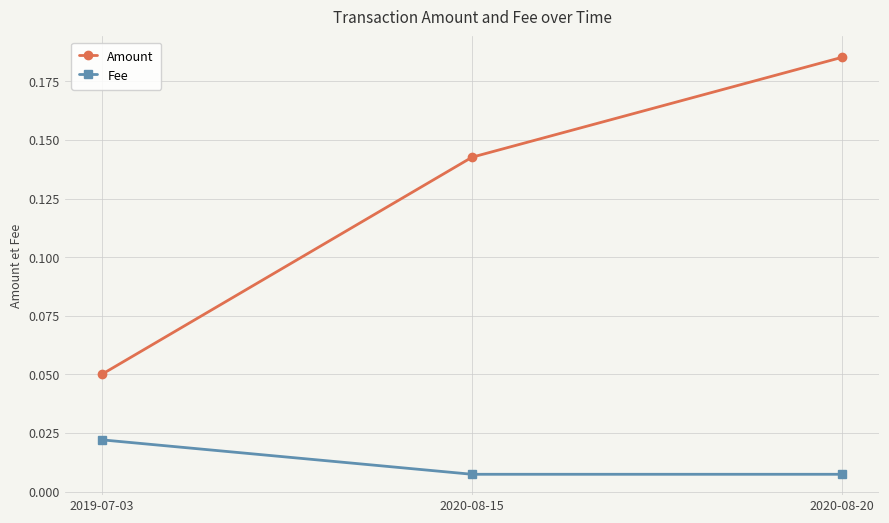

At which category is the sum across all series the highest?

2020-08-20